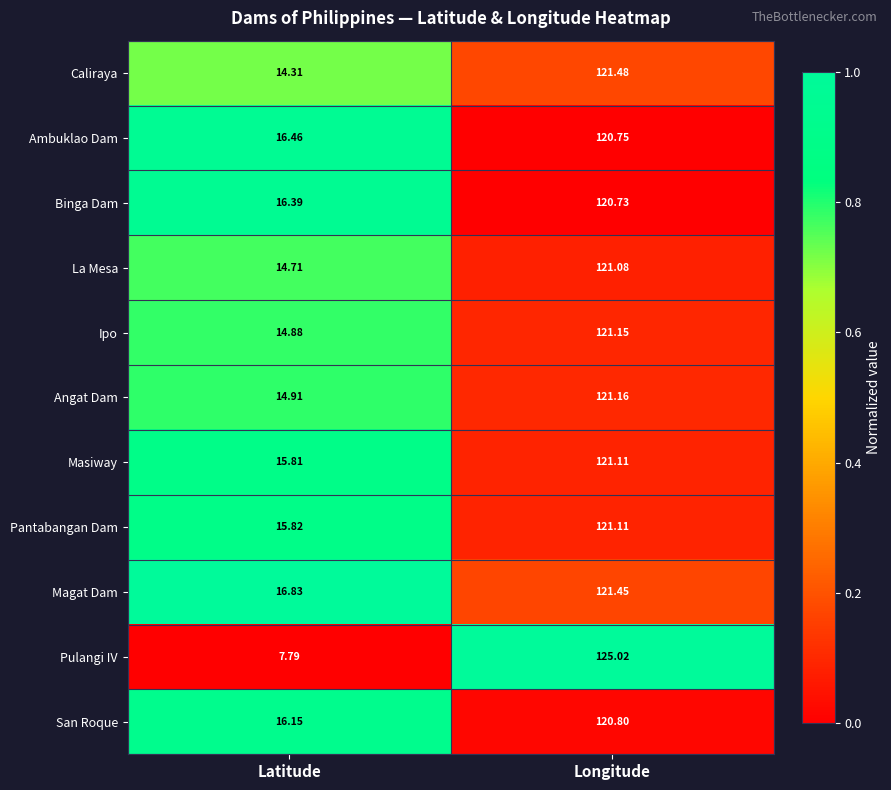

What is the maximum value shown in the chart?

125.0